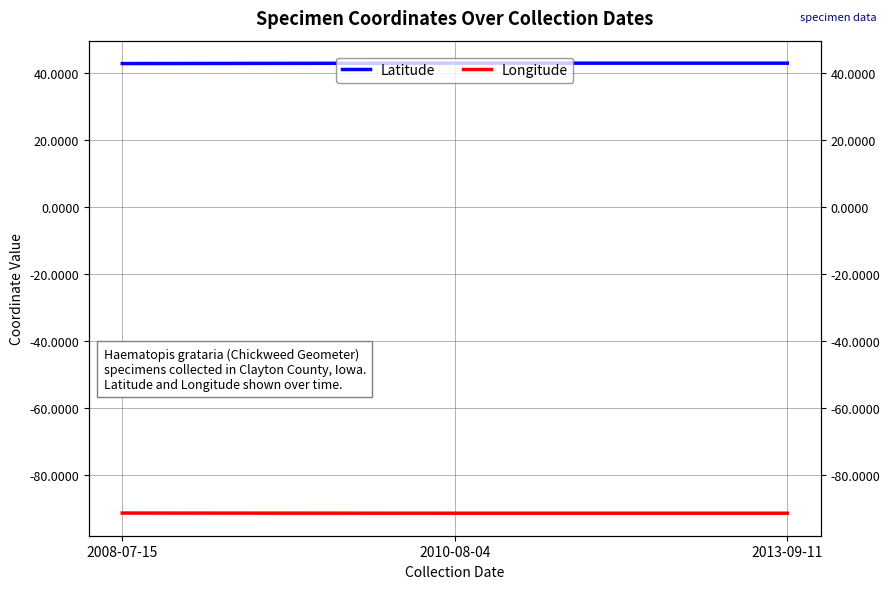

Rank the series at 2008-07-15 from highest to lowest value.

Latitude, Longitude